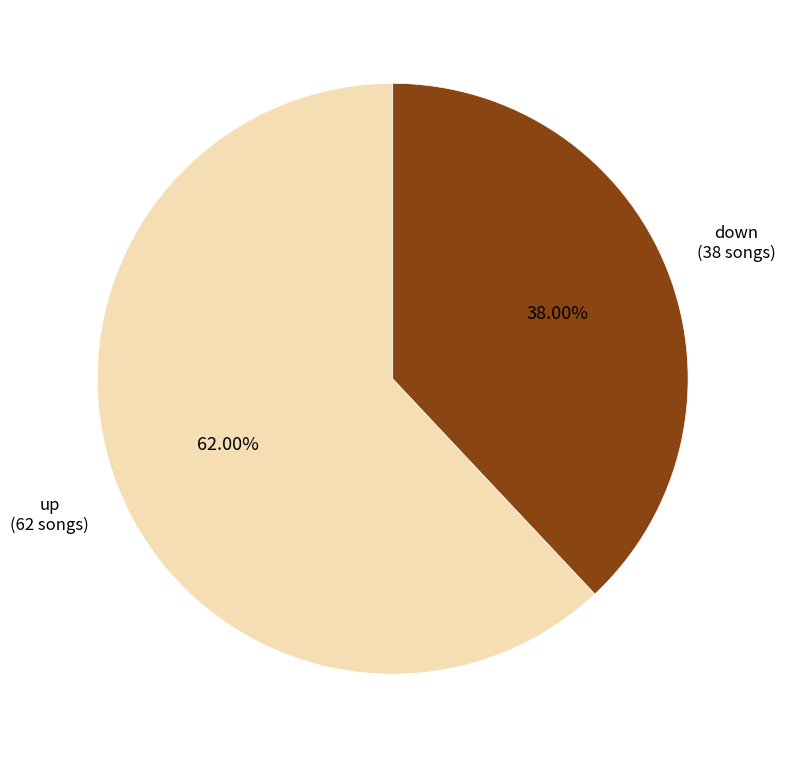

To the nearest percent, what is the average slice percentage?

50%